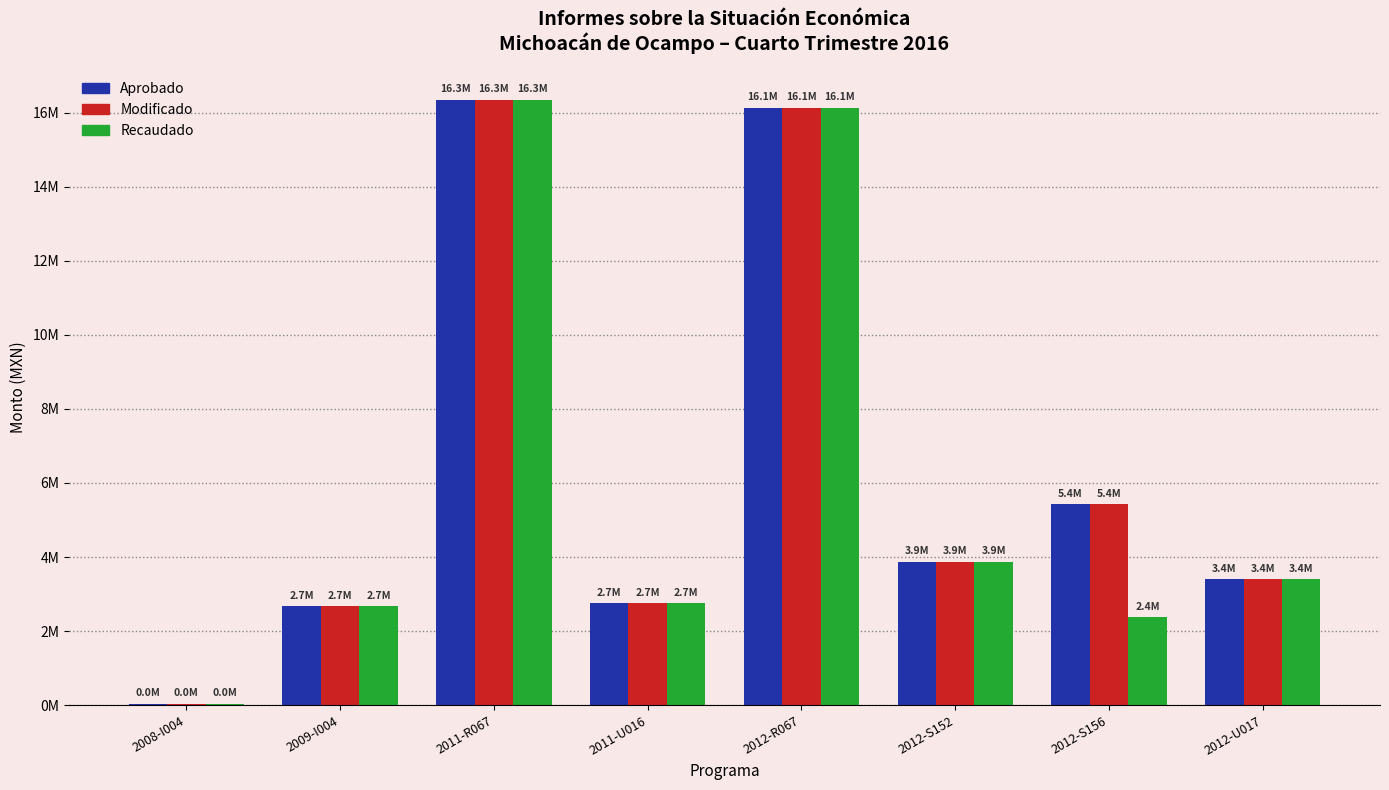

Are the bars horizontal?

No